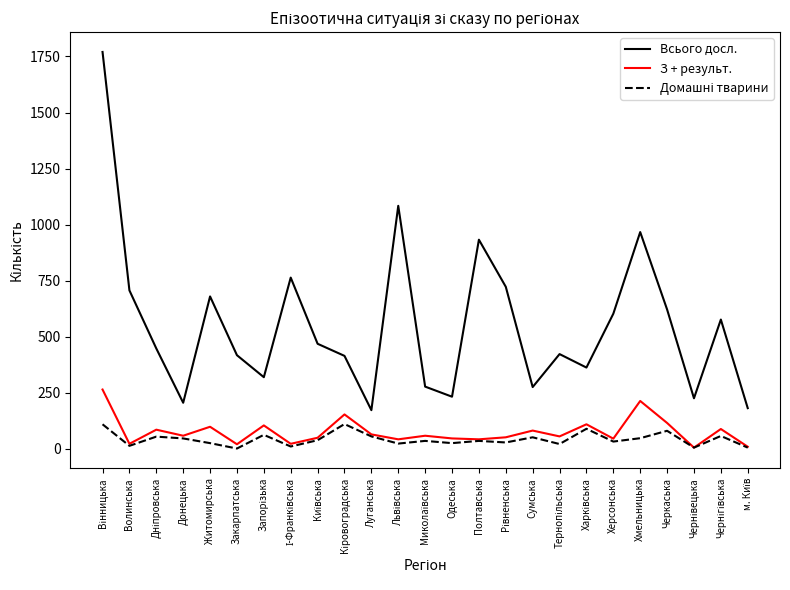

True or false: Всього досл. and З + результ. cross at least once.

False